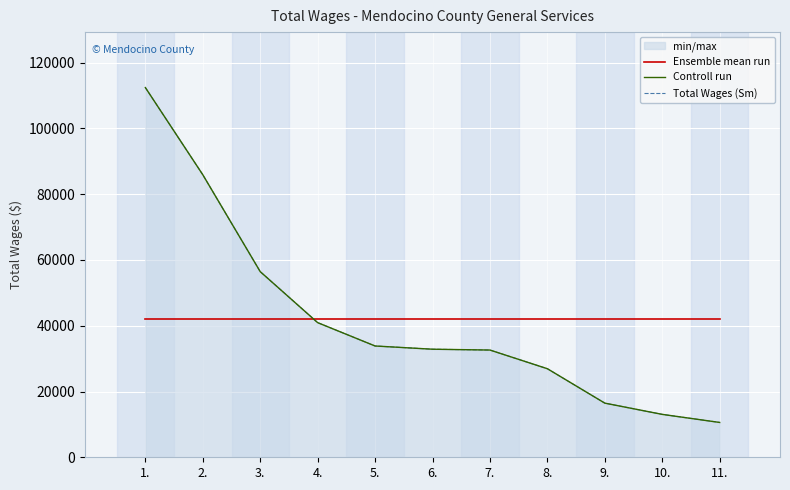

True or false: Controll run has more than 1 interior local peaks.

False